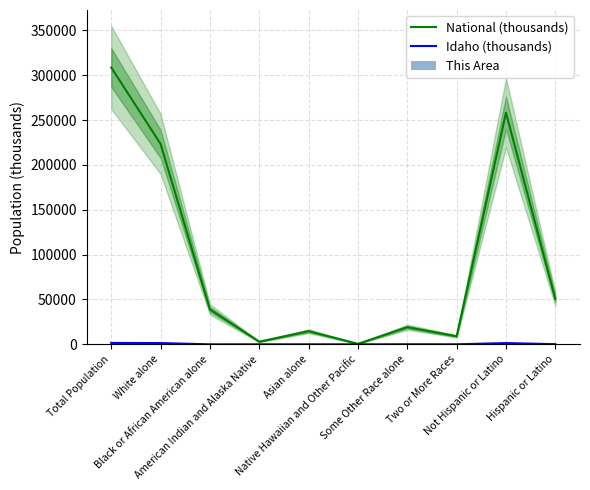

How many positive values does the This Area series have?

9